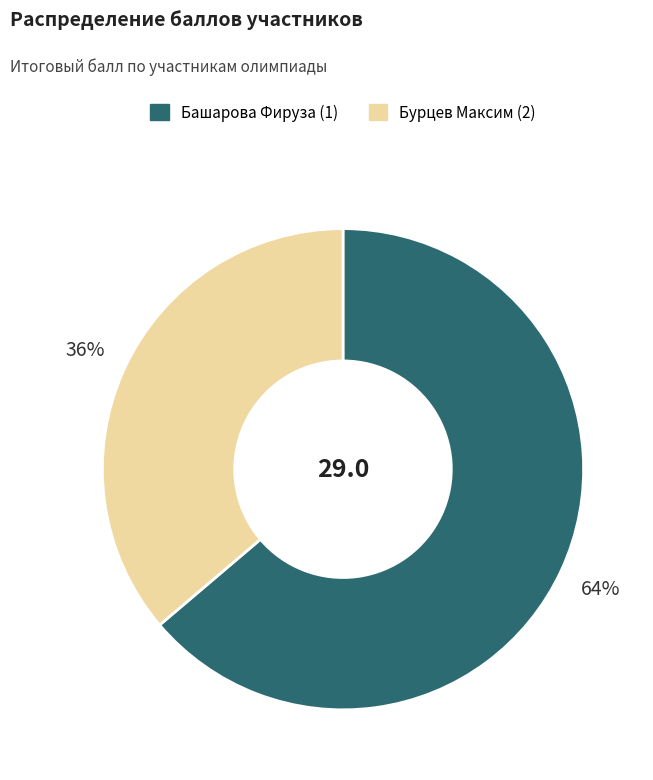

How many segments does this pie chart have?

2